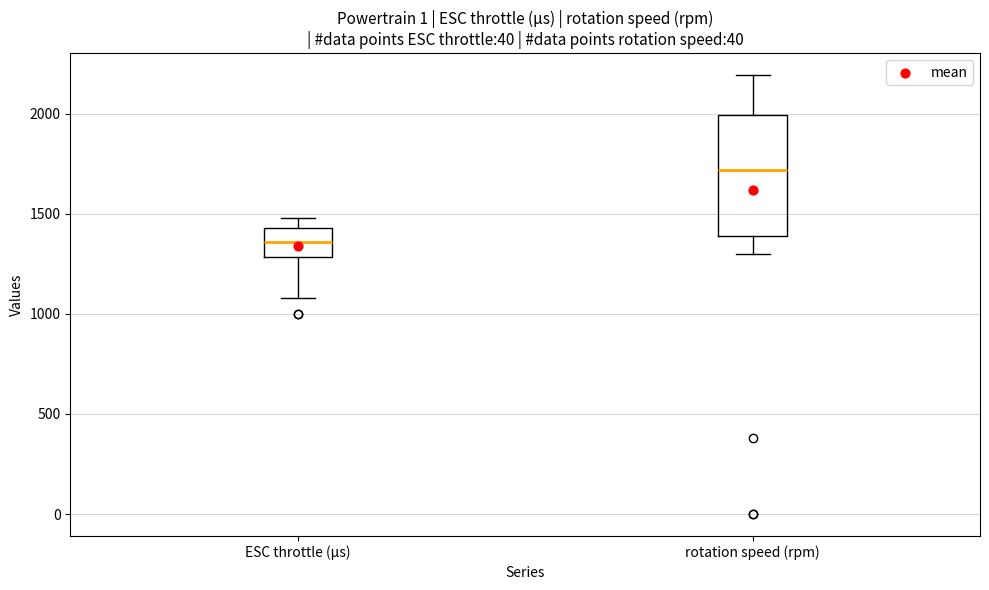

Reading left to right, transcribe this box plot: for each box, give where its median line is, the range the box spans, and where its two whiskers end, as read against the y-axis. The values are not printed on the chart, so give them approximately, as read against the axis.

ESC throttle (μs): median 1350, box 1300 to 1450, whiskers 1100 to 1500
rotation speed (rpm): median 1700, box 1400 to 2000, whiskers 1300 to 2200